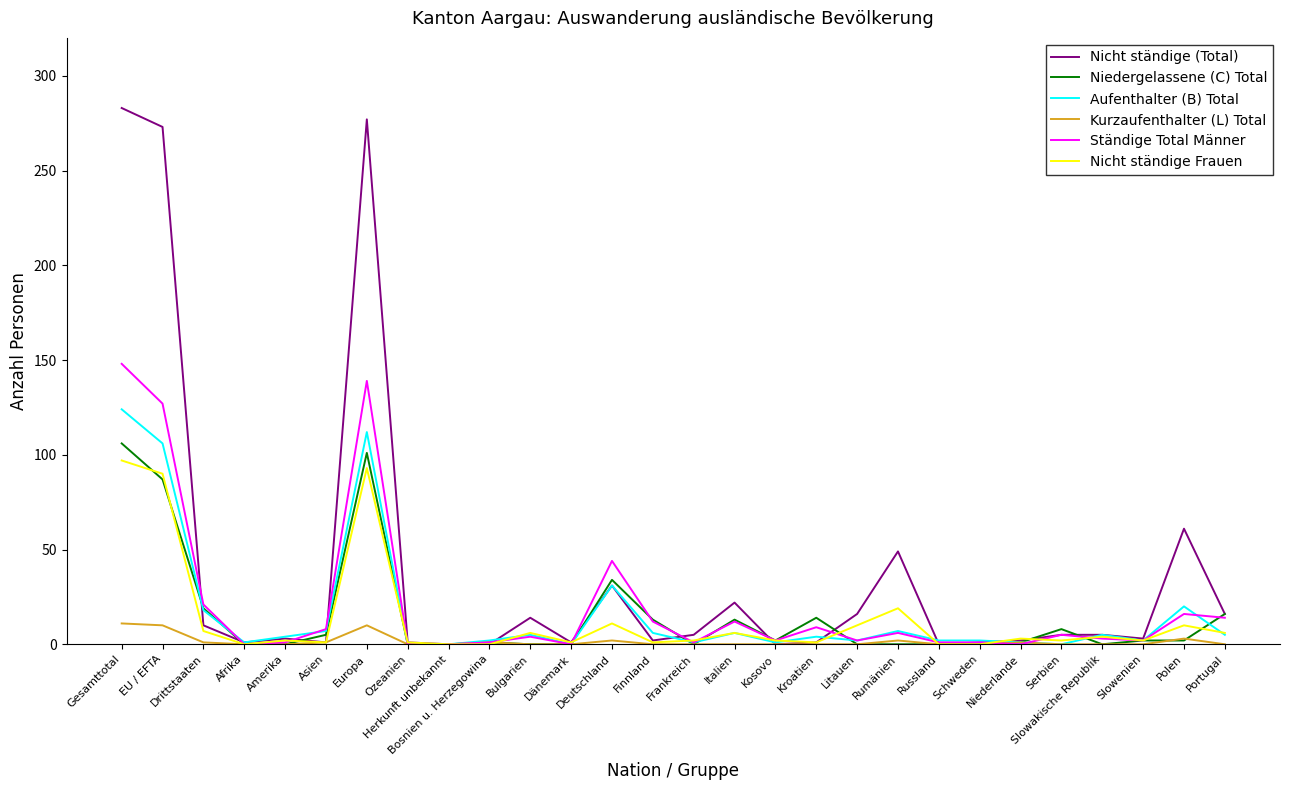

In Kurzaufenthalter (L) Total, how many points are higher than both neighbors (excluding endpoints)?

6